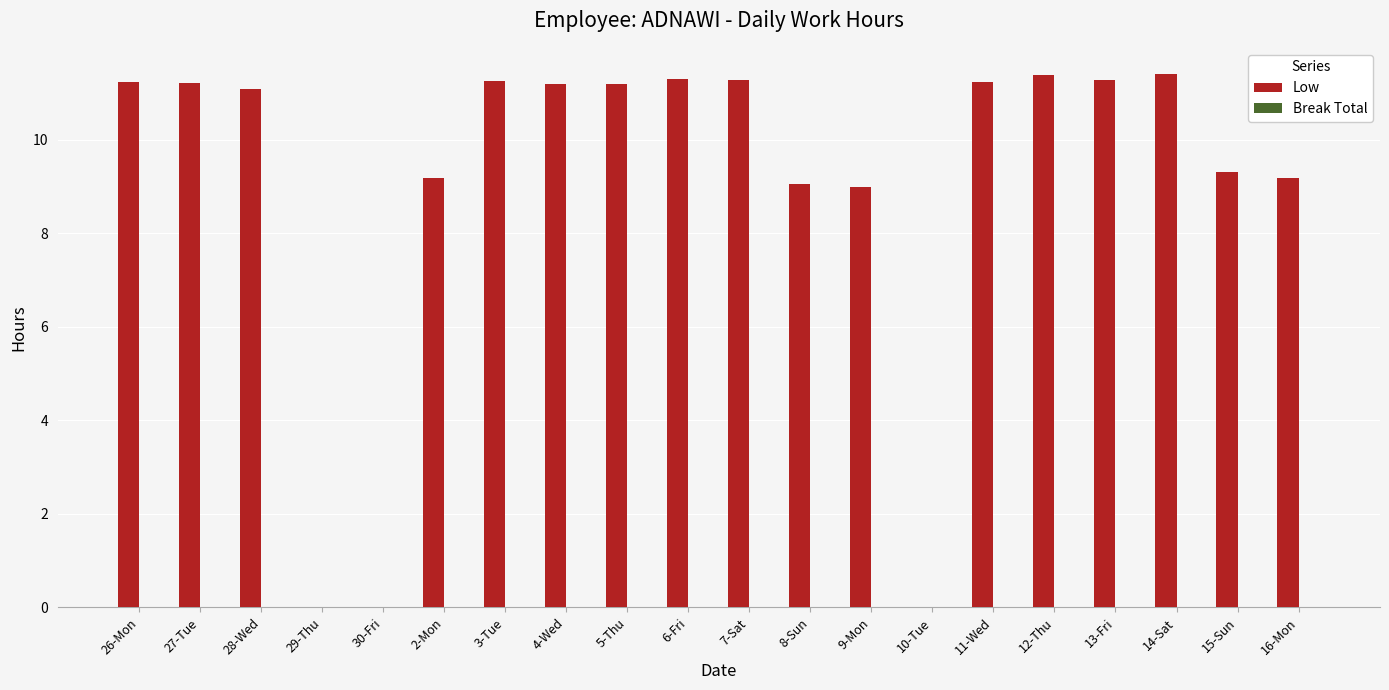

What is the sum of the values at 12-Thu and 28-Wed?

22.5